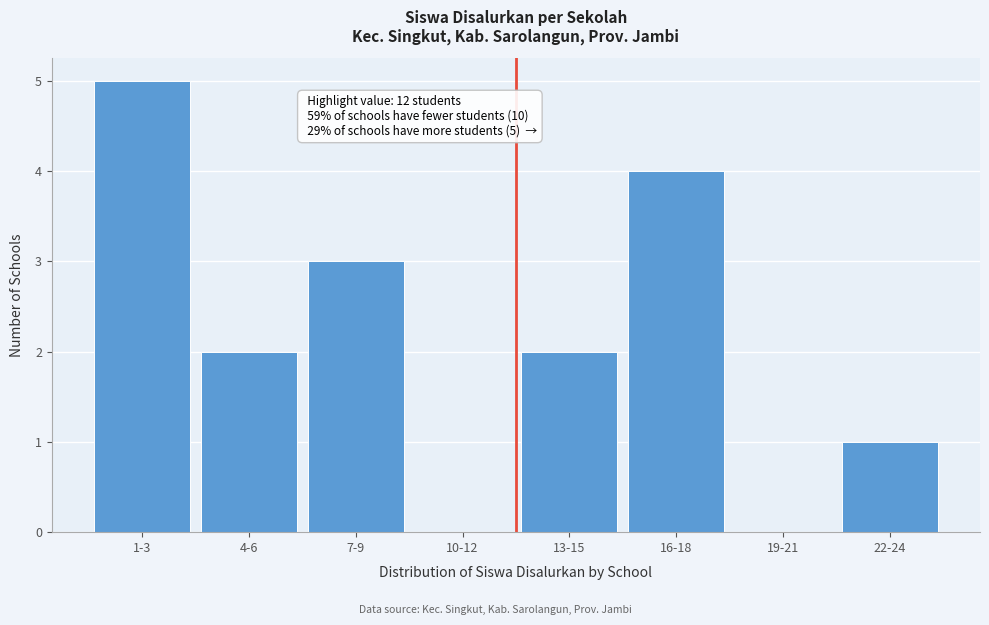

Reading left to right, extract all data points from this chart.

1-3=5	4-6=2	7-9=3	10-12=0	13-15=2	16-18=4	19-21=0	22-24=1